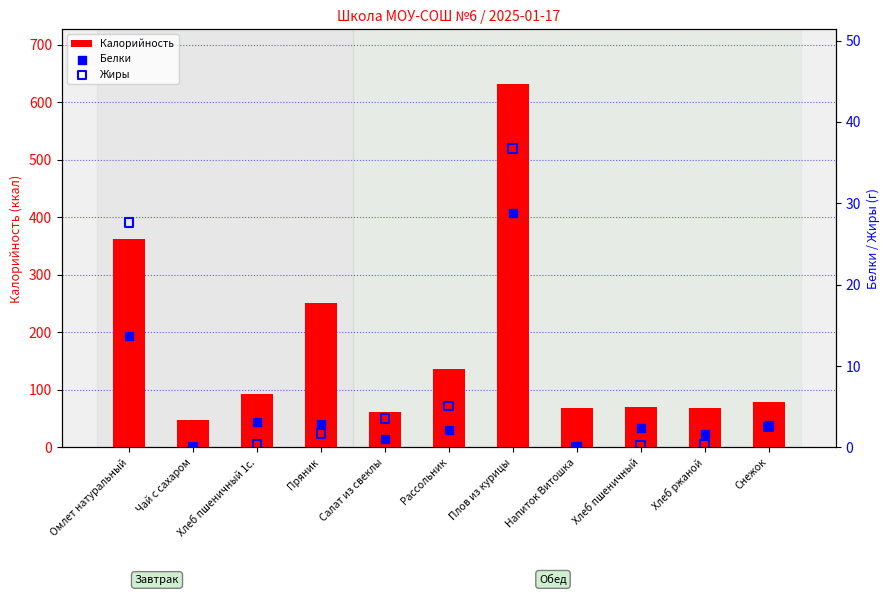

At which category is the sum across all series the highest?

Плов из курицы